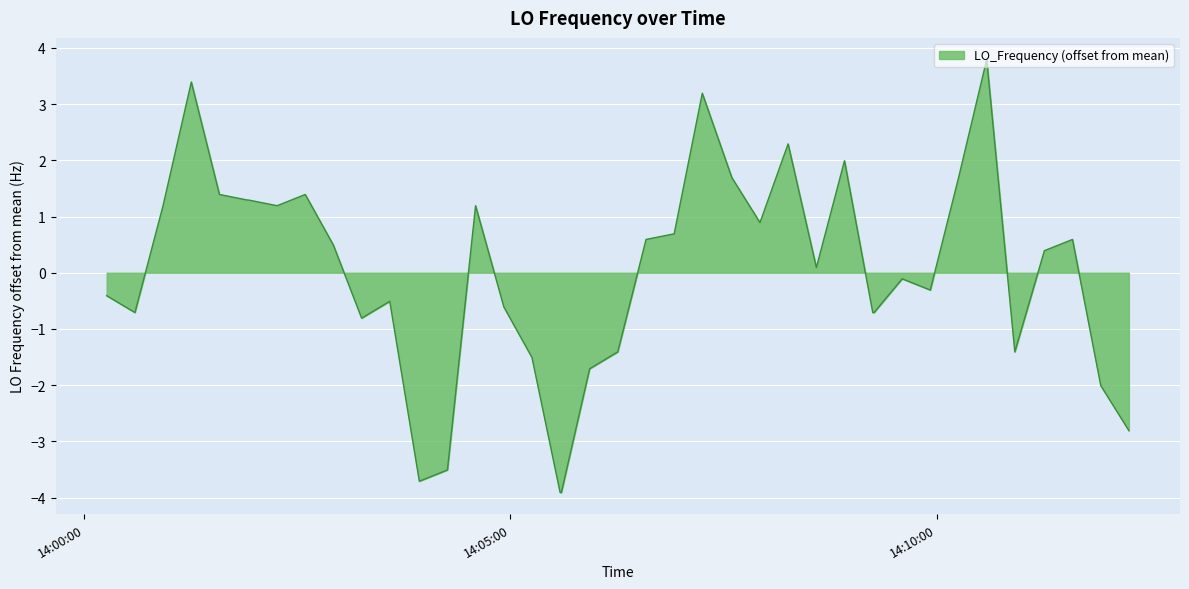

What is the minimum value shown in the chart?

-3.9